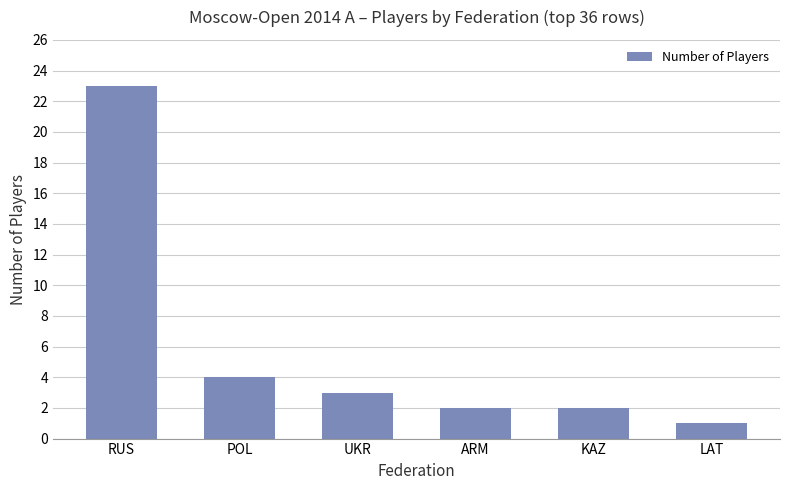

Which label corresponds to the smallest value in the chart?

LAT